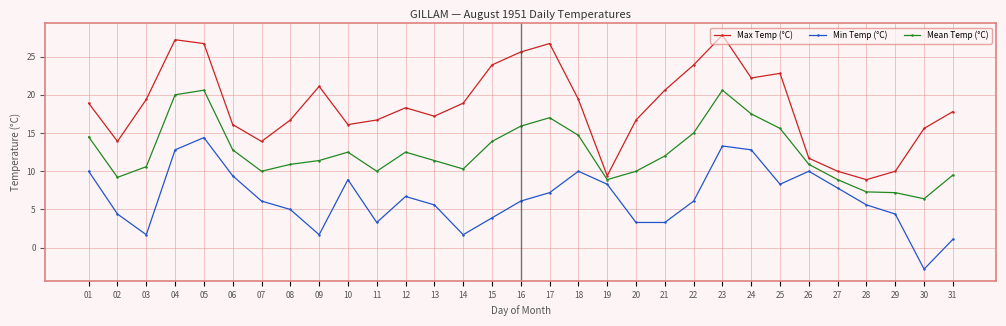

At 06, list the series in order from smallest to largest.

Min Temp (°C), Mean Temp (°C), Max Temp (°C)